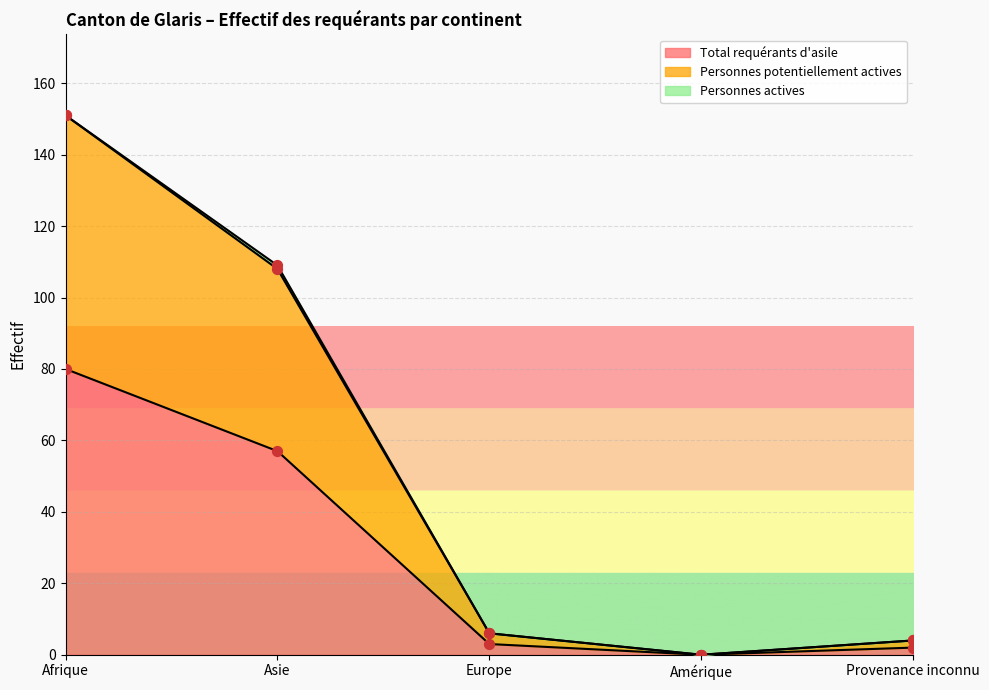

Which series reaches the maximum Y coordinate?

Personnes potentiellement actives